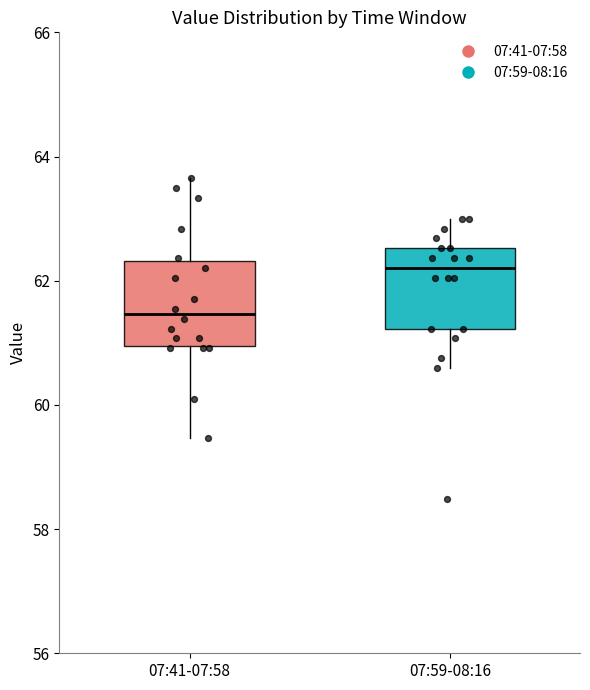

Reading left to right, read every box against the y-axis: the position of its median line, the range the box covers, and the ends of its whiskers. The values are not printed on the chart, so give them approximately, as read against the axis.

07:41-07:58: median 61.4, box 61.0 to 62.4, whiskers 59.4 to 63.6
07:59-08:16: median 62.2, box 61.2 to 62.6, whiskers 60.6 to 63.0